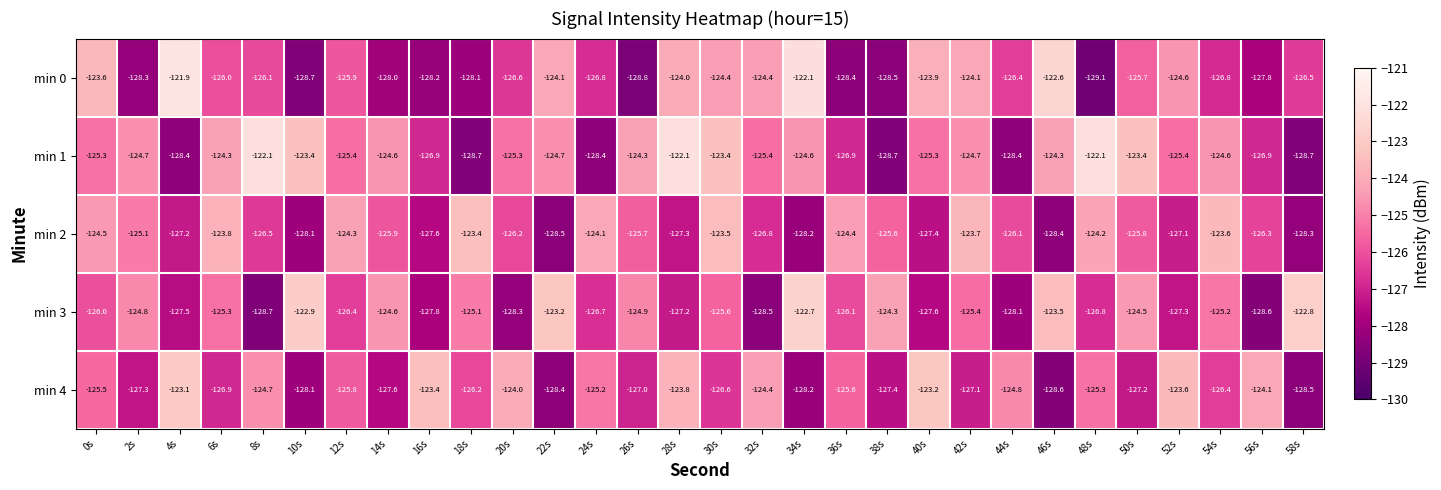

What is the sum of all min 1 values?

-3761.4